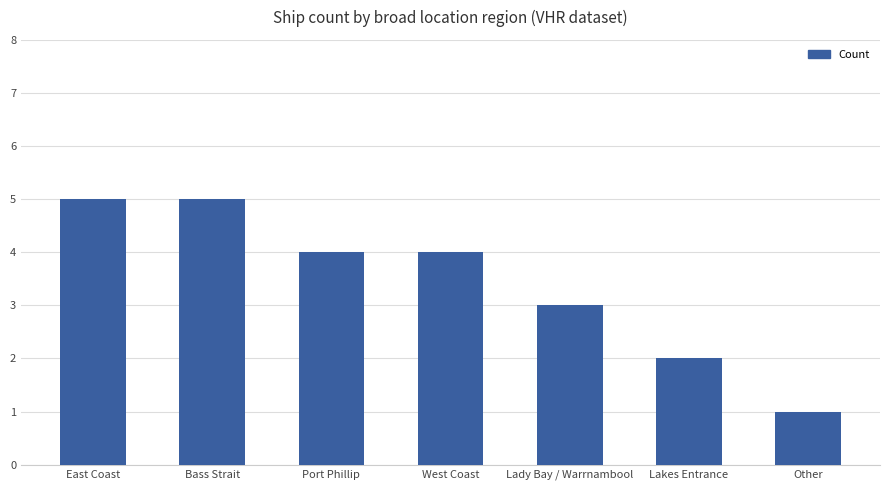

Does the chart contain any negative values?

No